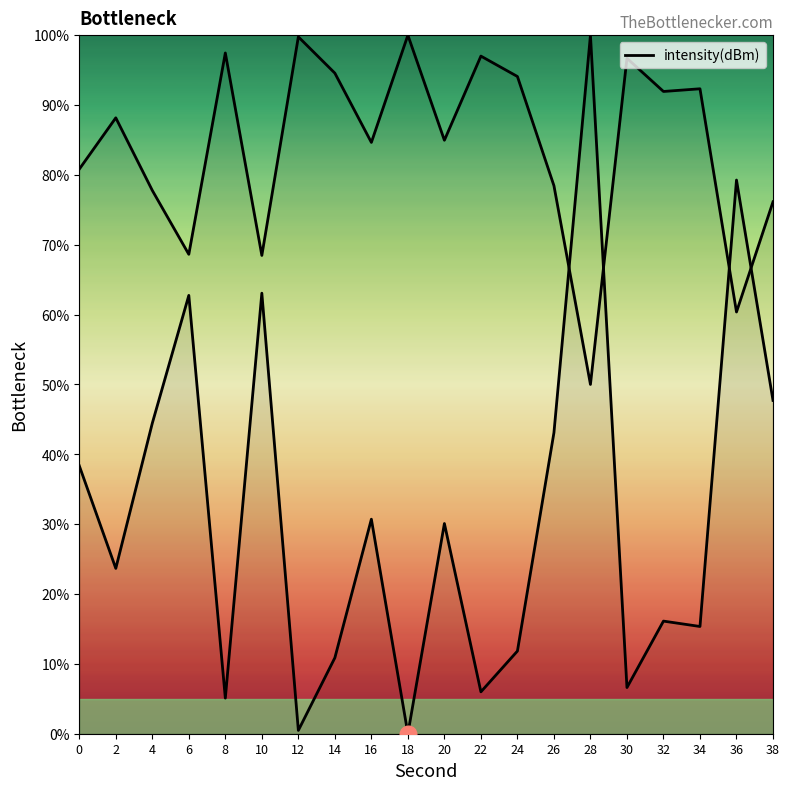

Which has a higher value, 26 or 8?

26